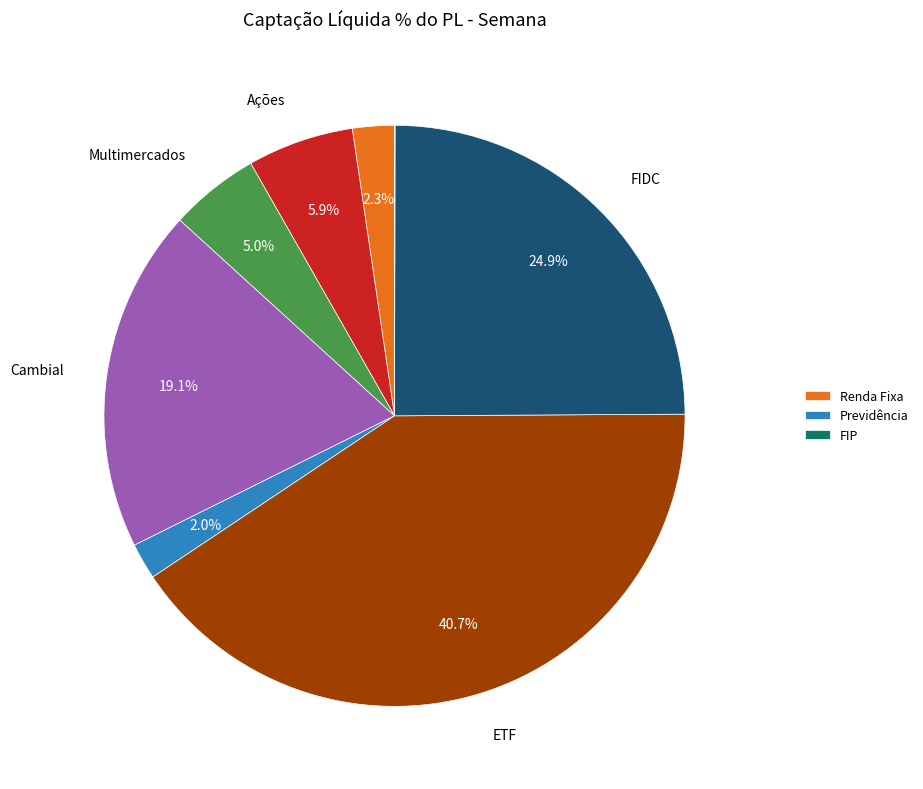

Does any single category account for the majority?

No